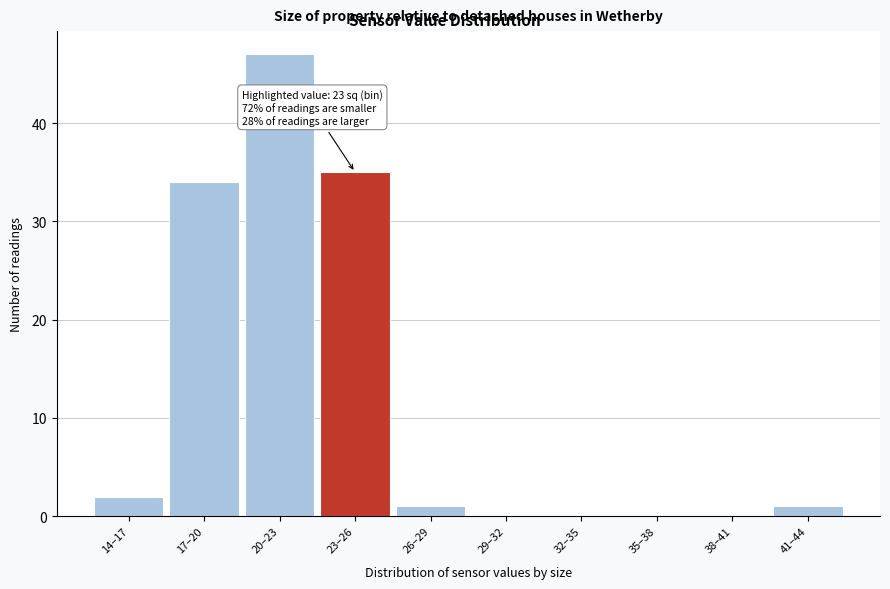

Reading left to right, what are all the values shown in this chart?

14–17=2	17–20=34	20–23=47	23–26=35	26–29=1	29–32=0	32–35=0	35–38=0	38–41=0	41–44=1